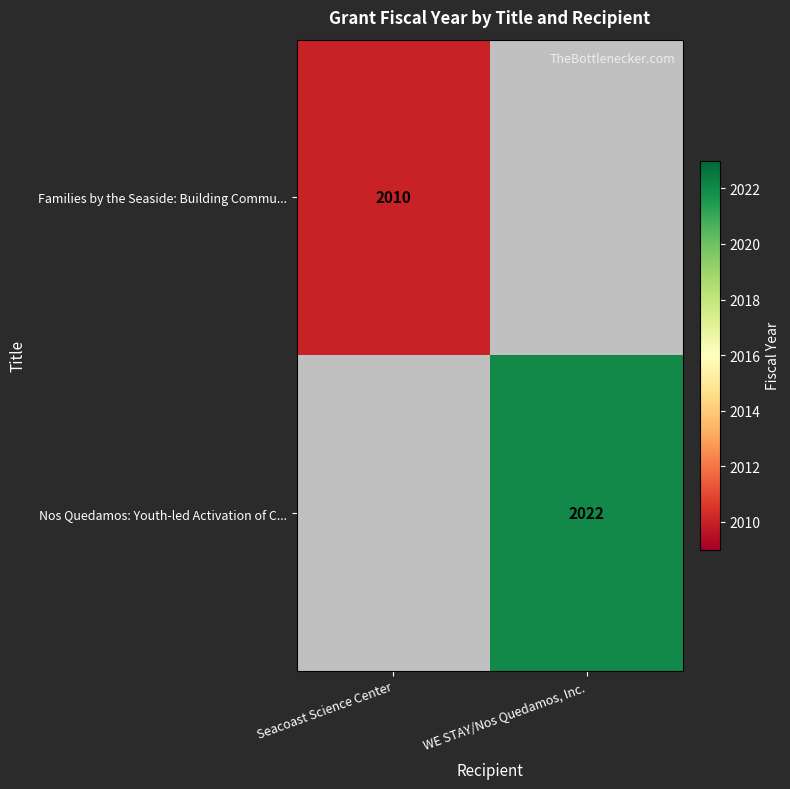

Is it true that Families by the Seaside: Building Commu... equals 3103 at Seacoast Science Center?

False